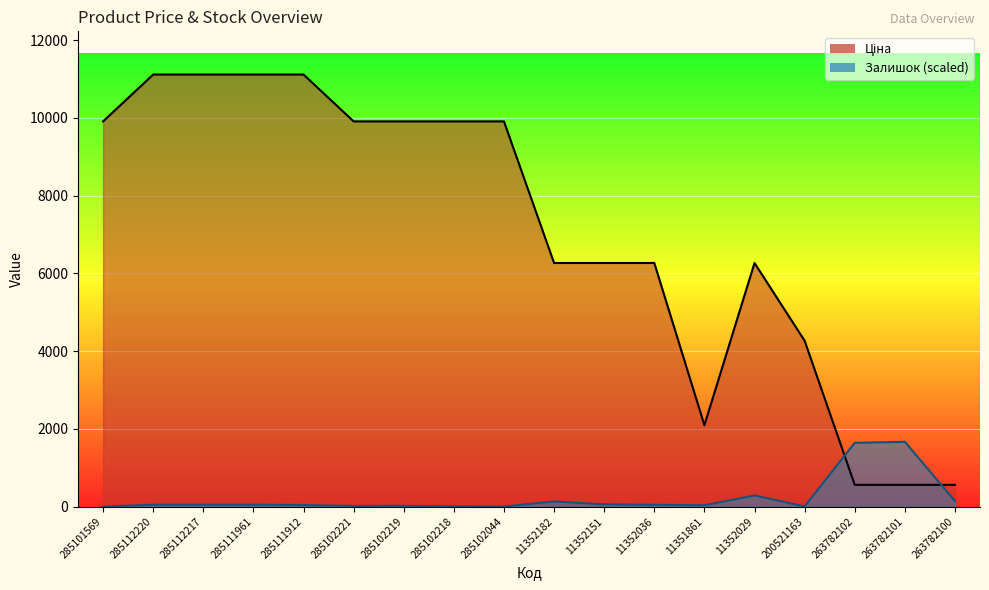

The Ціна series shows 7205.9 at 285112220. True or false?

False